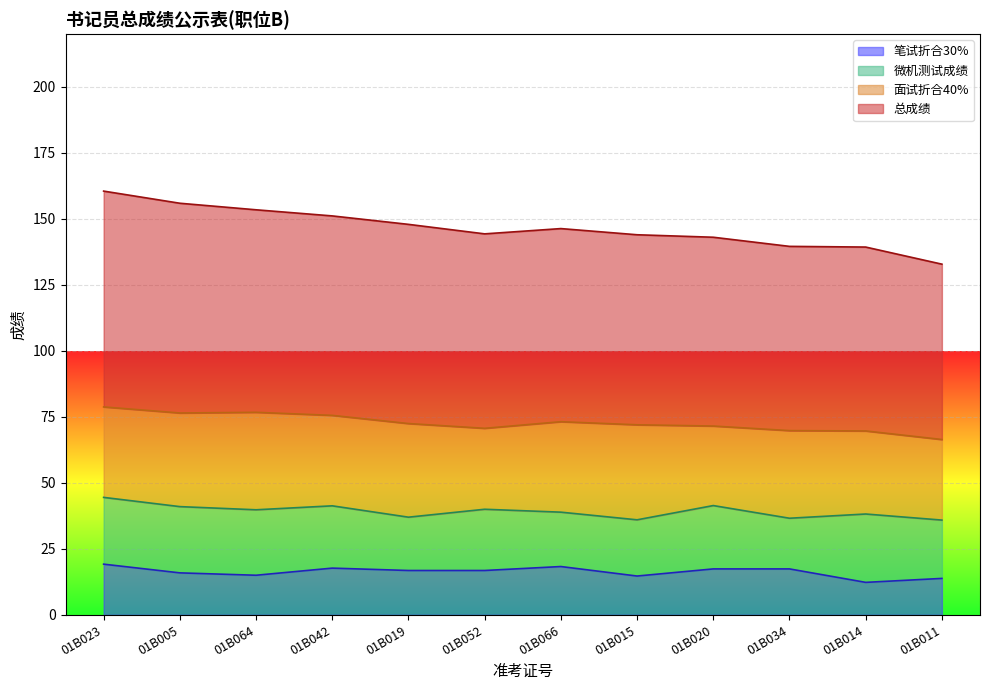

True or false: 笔试折合30% and 总成绩 cross at least once.

False